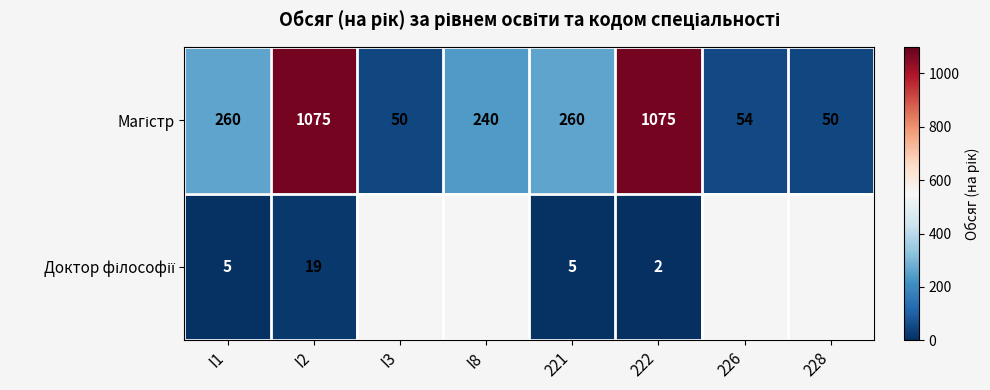

What is the total value across all series at I2?

1094